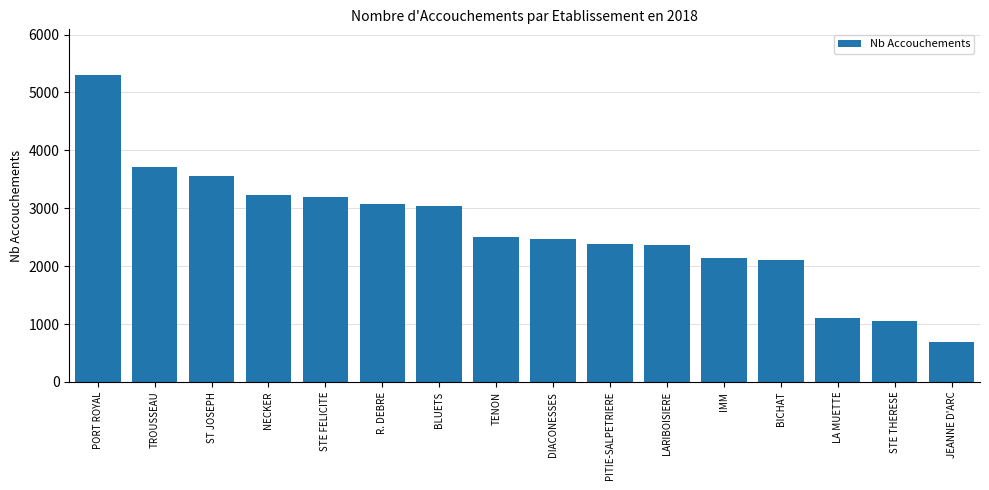

The value at IMM is 2145. True or false?

True